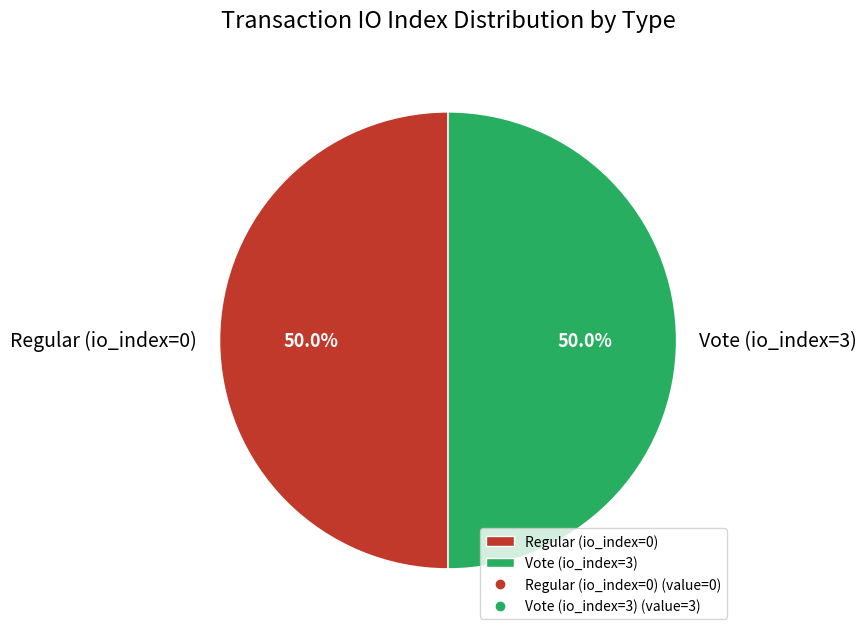

How many segments does this pie chart have?

2